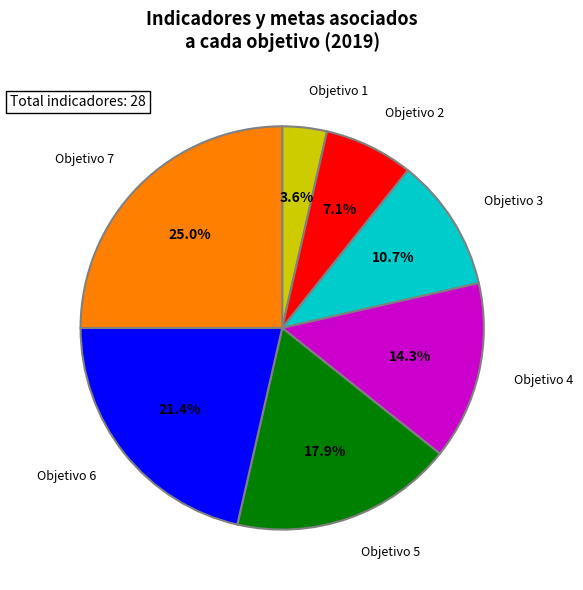

What is the total percentage of Objetivo 1 and Objetivo 3?

14.3%